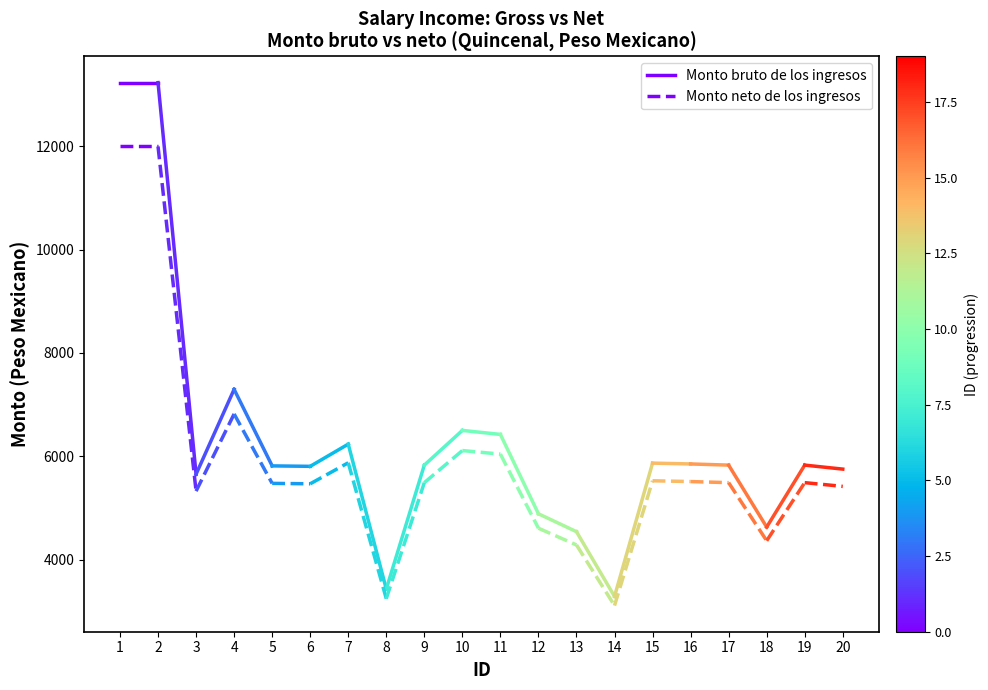

What is the value of the Monto bruto de los ingresos point at the 1st from the left?

13232.8